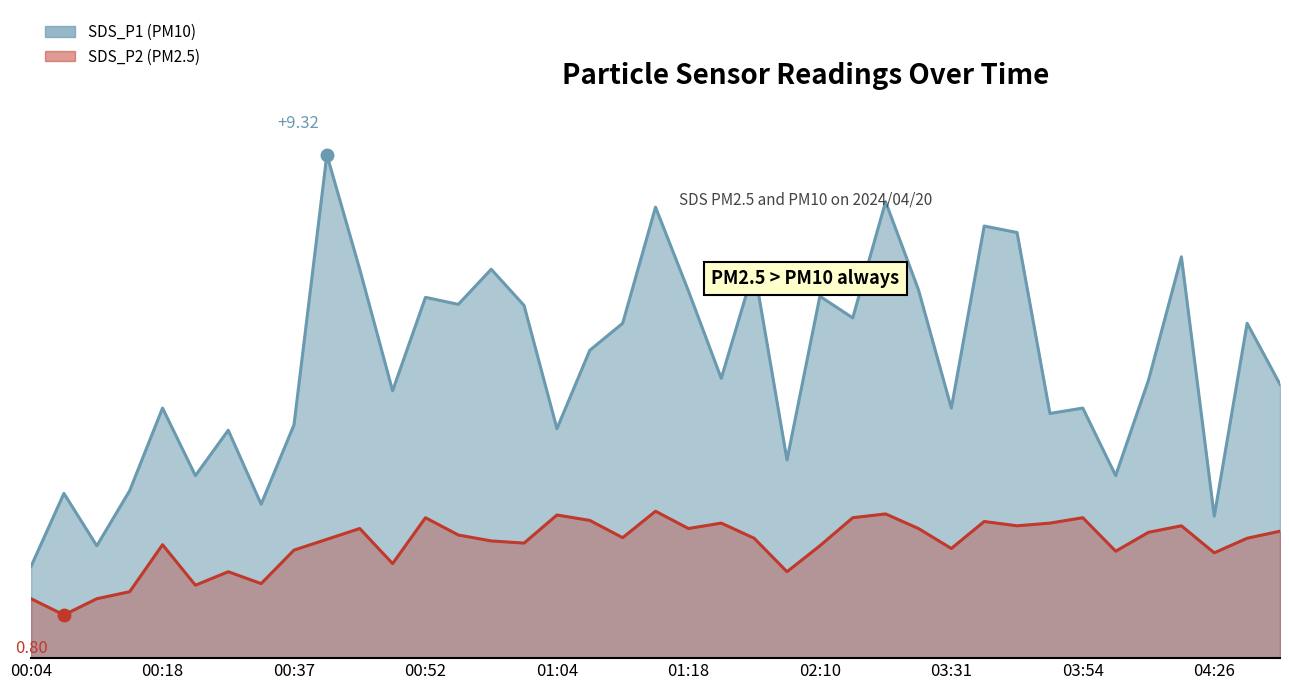

Which series changed the most between 00:49 and 03:05?

SDS_P1